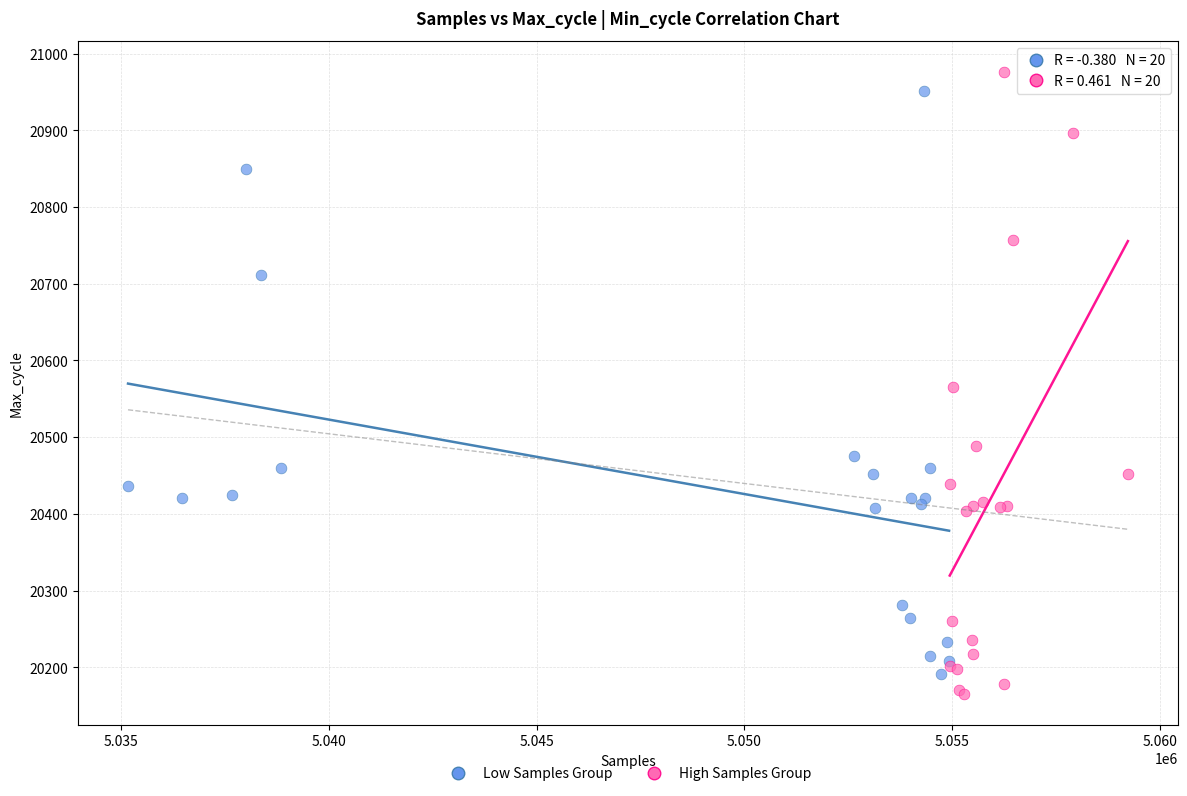

Which series has the largest Y range (max minus min)?

High Samples Group